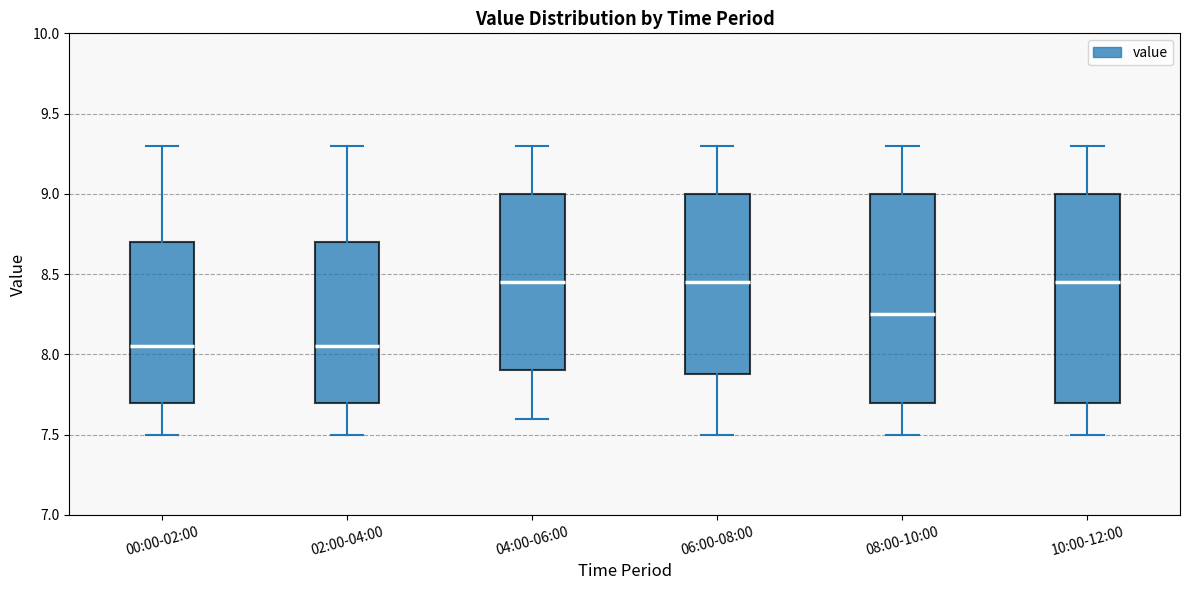

Reading left to right, transcribe this box plot: for each box, give where its median line is, the range the box spans, and where its two whiskers end, as read against the y-axis. The values are not printed on the chart, so give them approximately, as read against the axis.

00:00-02:00: median 8.05, box 7.70 to 8.70, whiskers 7.50 to 9.30
02:00-04:00: median 8.05, box 7.70 to 8.70, whiskers 7.50 to 9.30
04:00-06:00: median 8.45, box 7.90 to 9.00, whiskers 7.60 to 9.30
06:00-08:00: median 8.45, box 7.90 to 9.00, whiskers 7.50 to 9.30
08:00-10:00: median 8.25, box 7.70 to 9.00, whiskers 7.50 to 9.30
10:00-12:00: median 8.45, box 7.70 to 9.00, whiskers 7.50 to 9.30